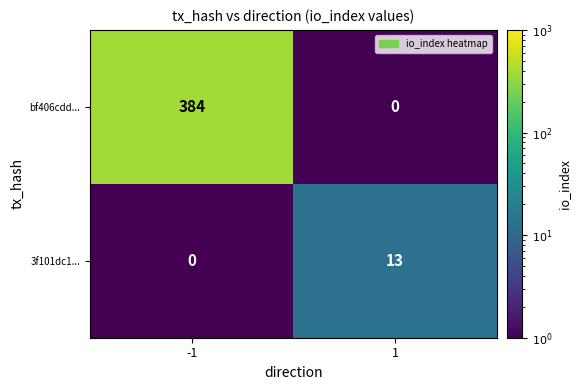

Which series has the largest range (max minus min)?

bf406cdd...